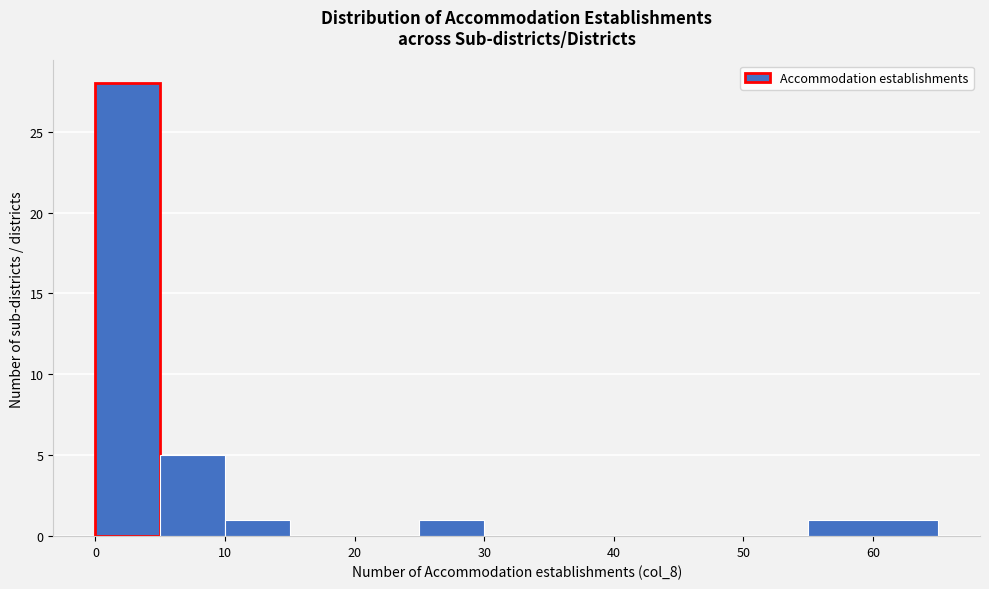

Over which range of the x-axis is the bar tallest?

0 to 5